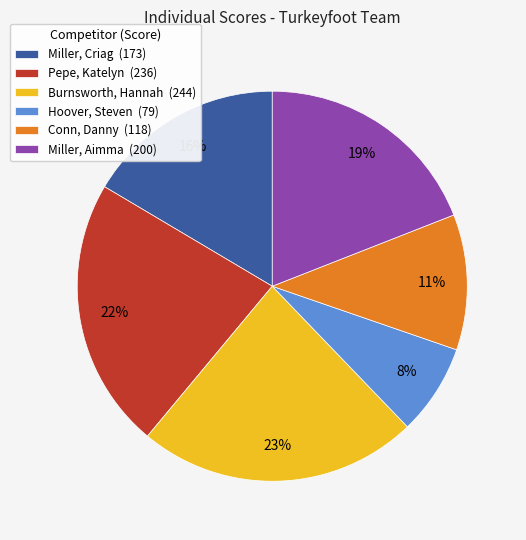

Which slice is the smallest?

Hoover, Steven